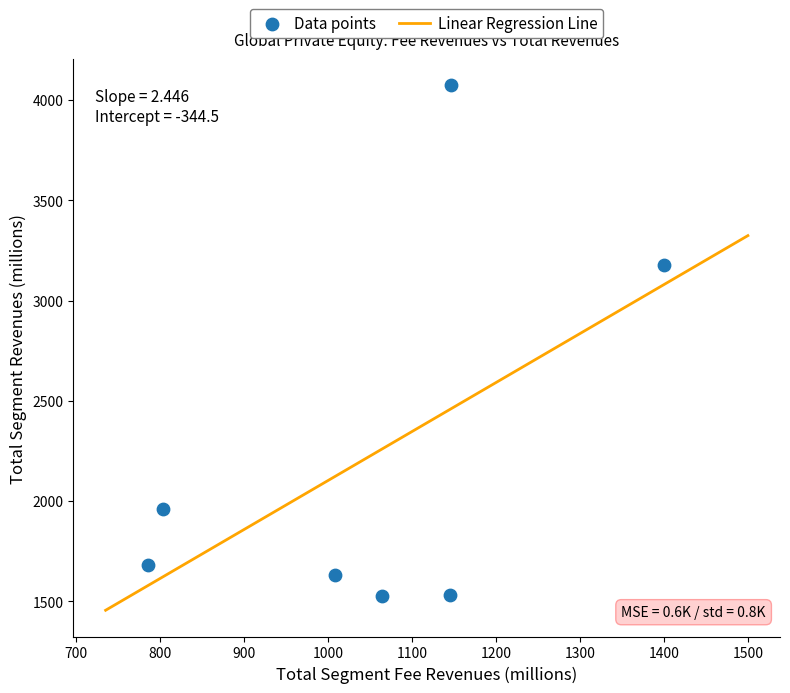

What is the average X value?

1050.6